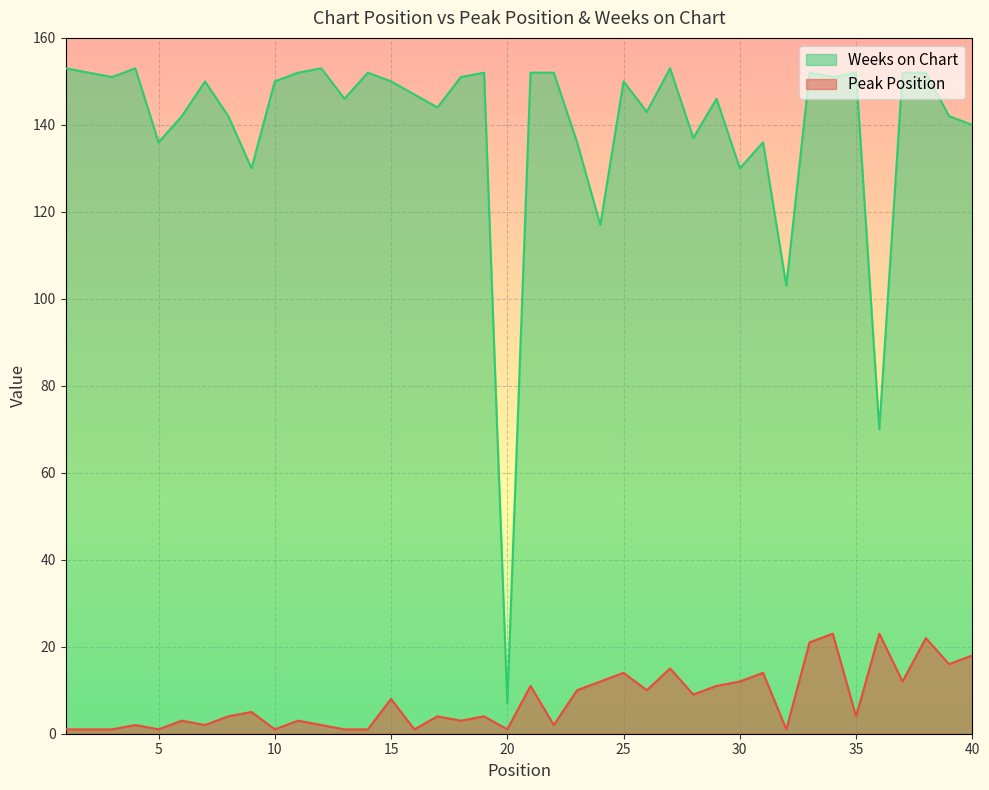

Where is the first local maximum for Weeks on Chart?

4